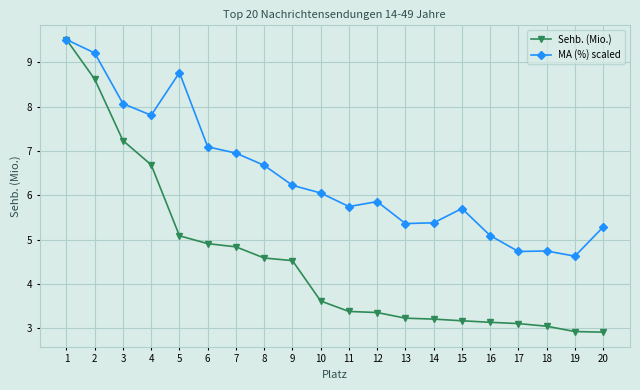

What is the sum of the Sehb. (Mio.) values at 7 and 12?

8.2